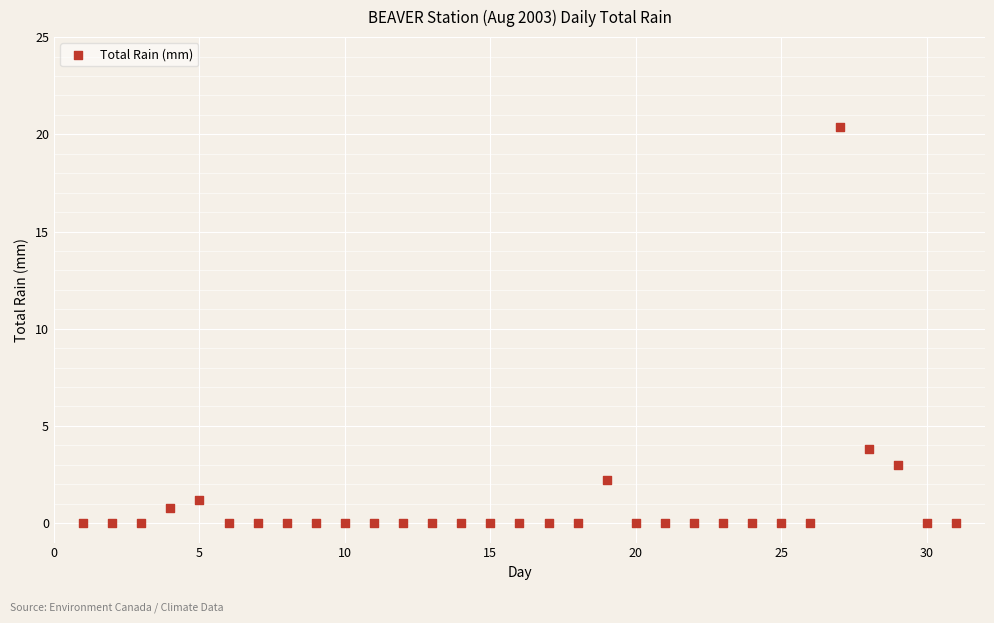

What is the range of Y values (max minus min)?

20.4